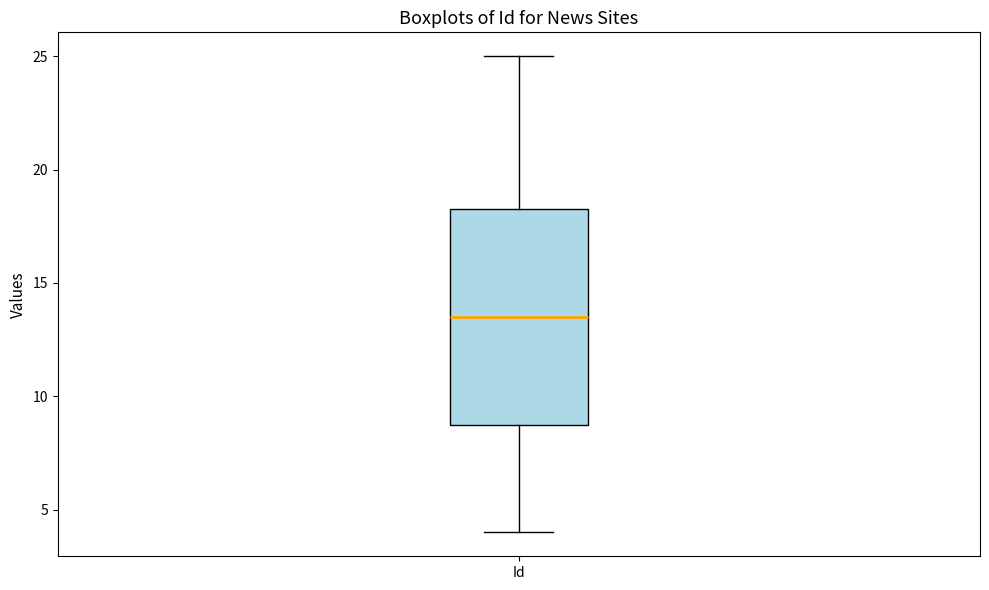

Where does the lower whisker of the box for Id end on the y-axis? The values are not printed on the chart, so give them approximately, as read against the axis.

4.0